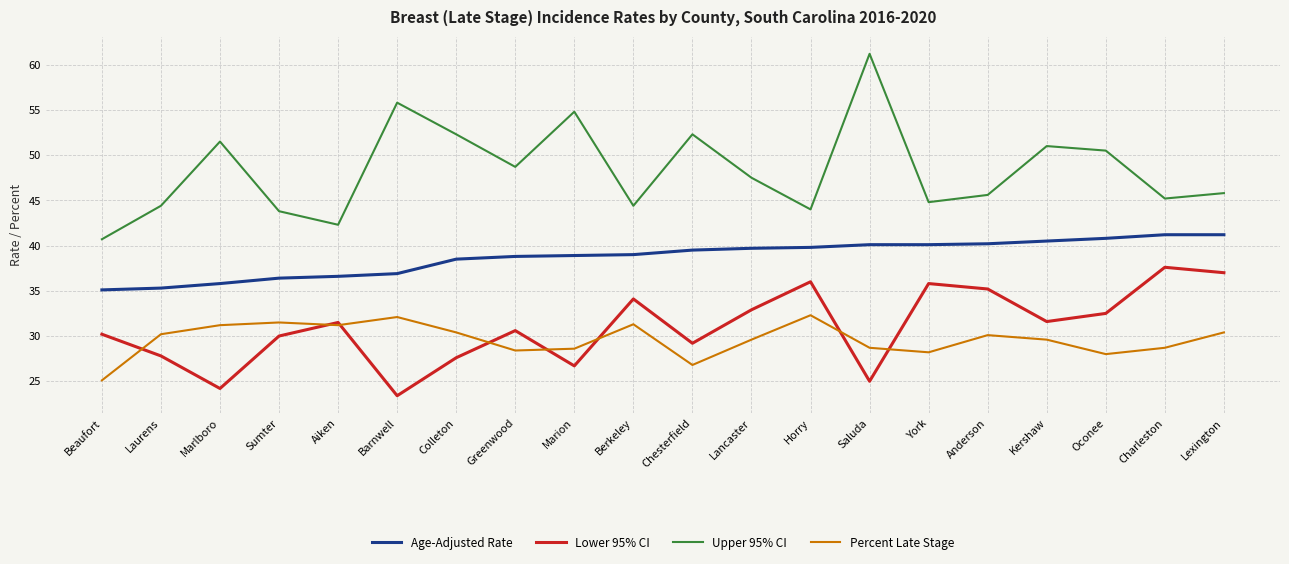

At Marlboro, list the series in order from largest to smallest.

Upper 95% CI, Age-Adjusted Rate, Percent Late Stage, Lower 95% CI